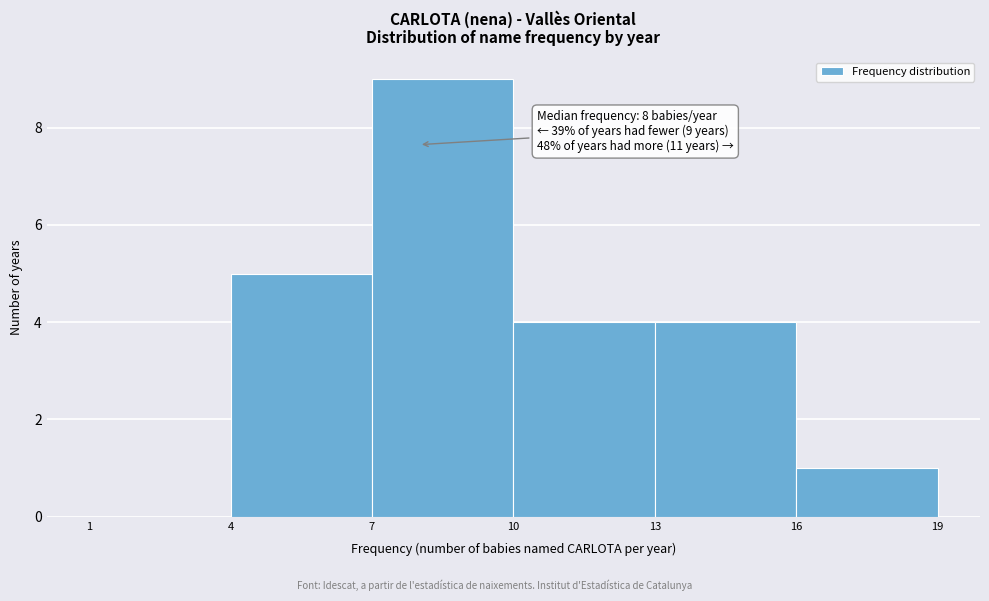

Over which range of the x-axis is the bar tallest?

7 to 10